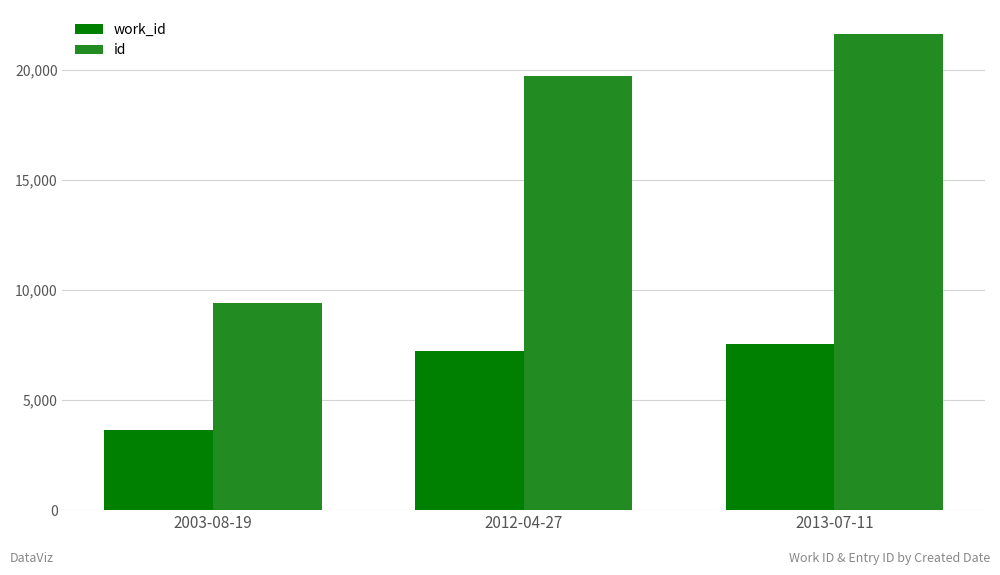

Which label corresponds to the smallest value in the chart?

2003-08-19